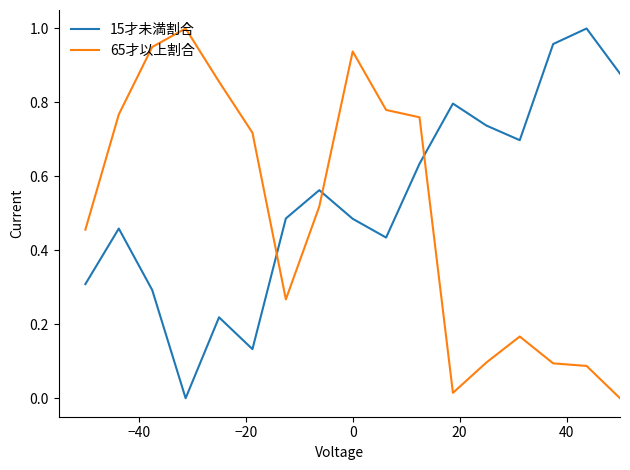

At how many categories does at least one series exceed 0?

17